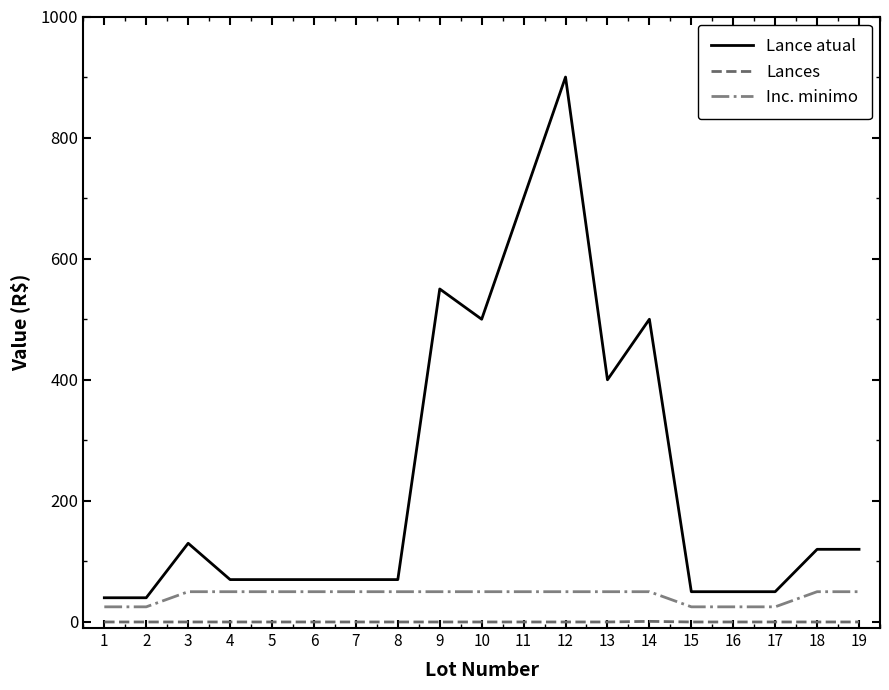

Which series changed the most between 11 and 15?

Lance atual